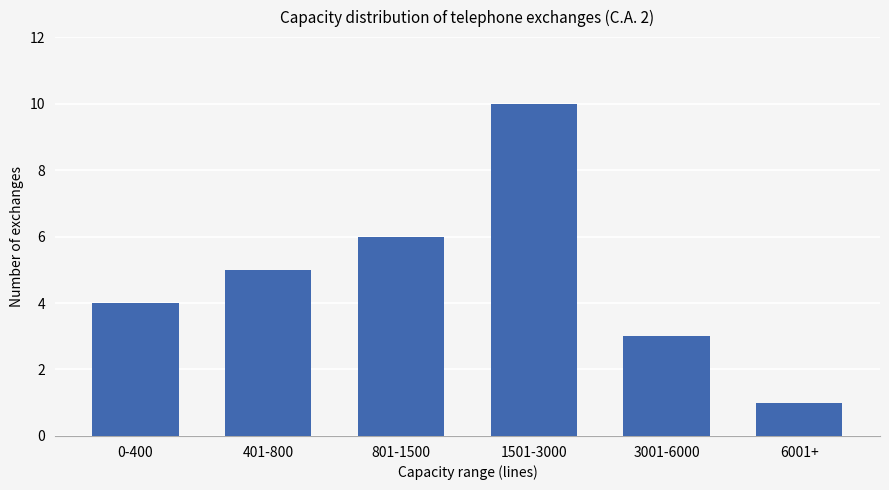

The value at 401-800 is 5. True or false?

True